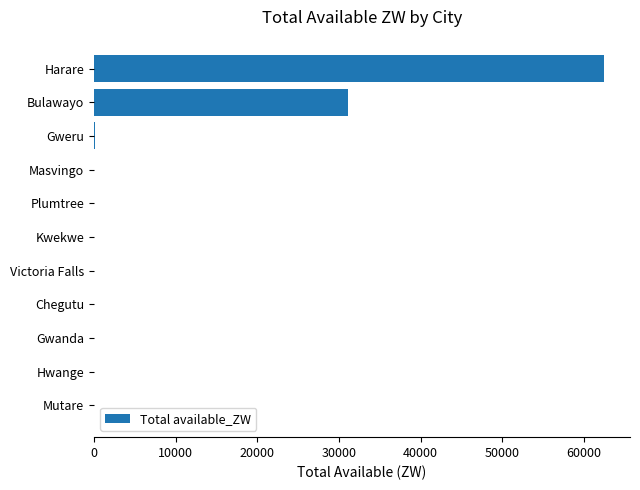

What is the sum of all values?

93727.7